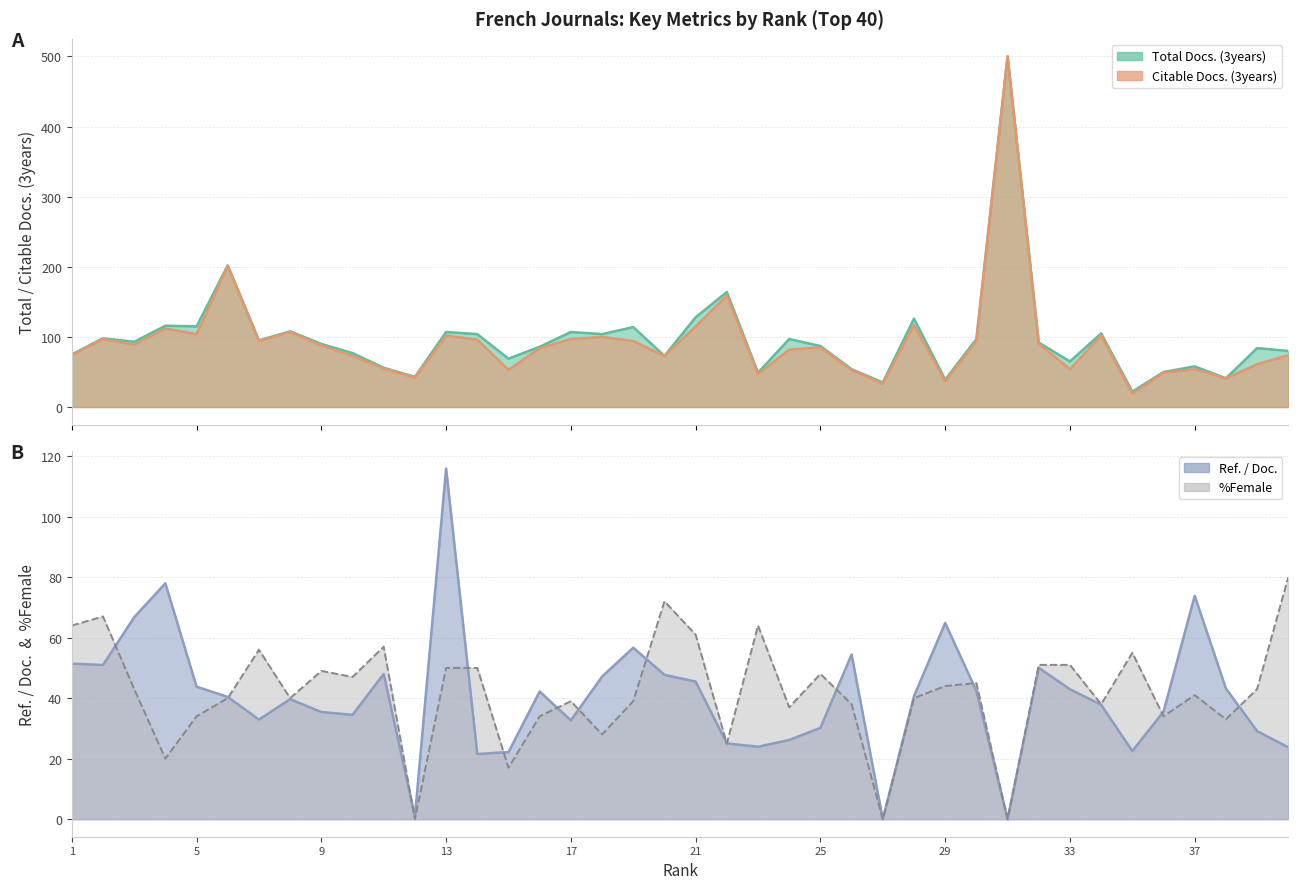

What is the difference between the maximum and minimum values in the %Female series?

80.0